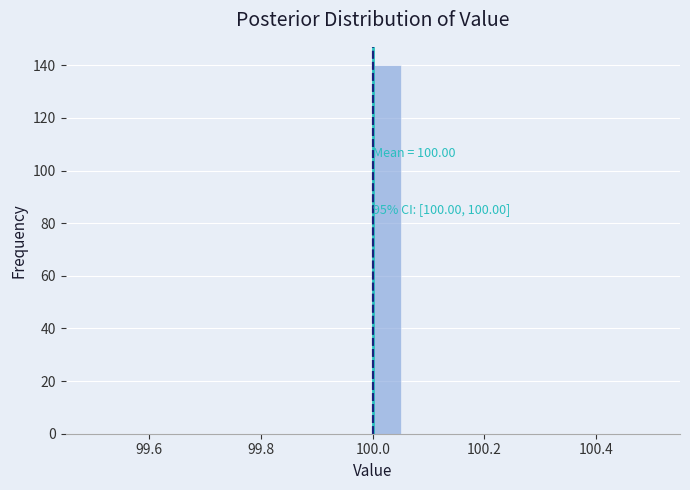

Read against the x-axis, roughly where is the centre of the tallest bar?

100.02